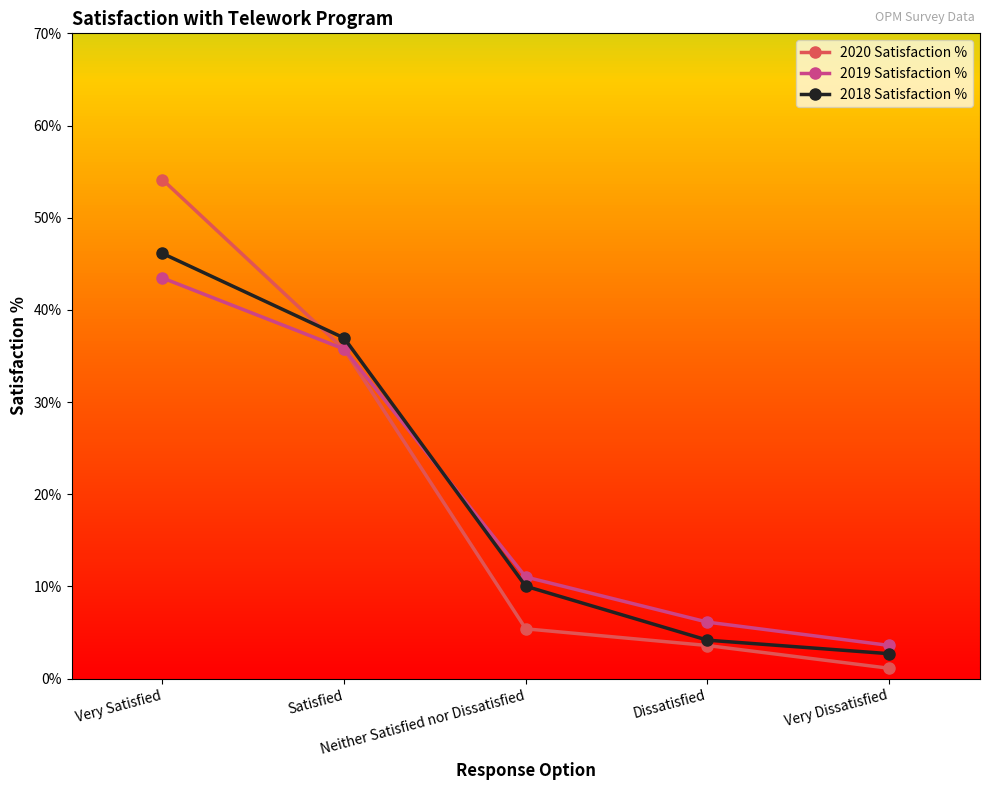

Which series has the largest range (max minus min)?

2020 Satisfaction %